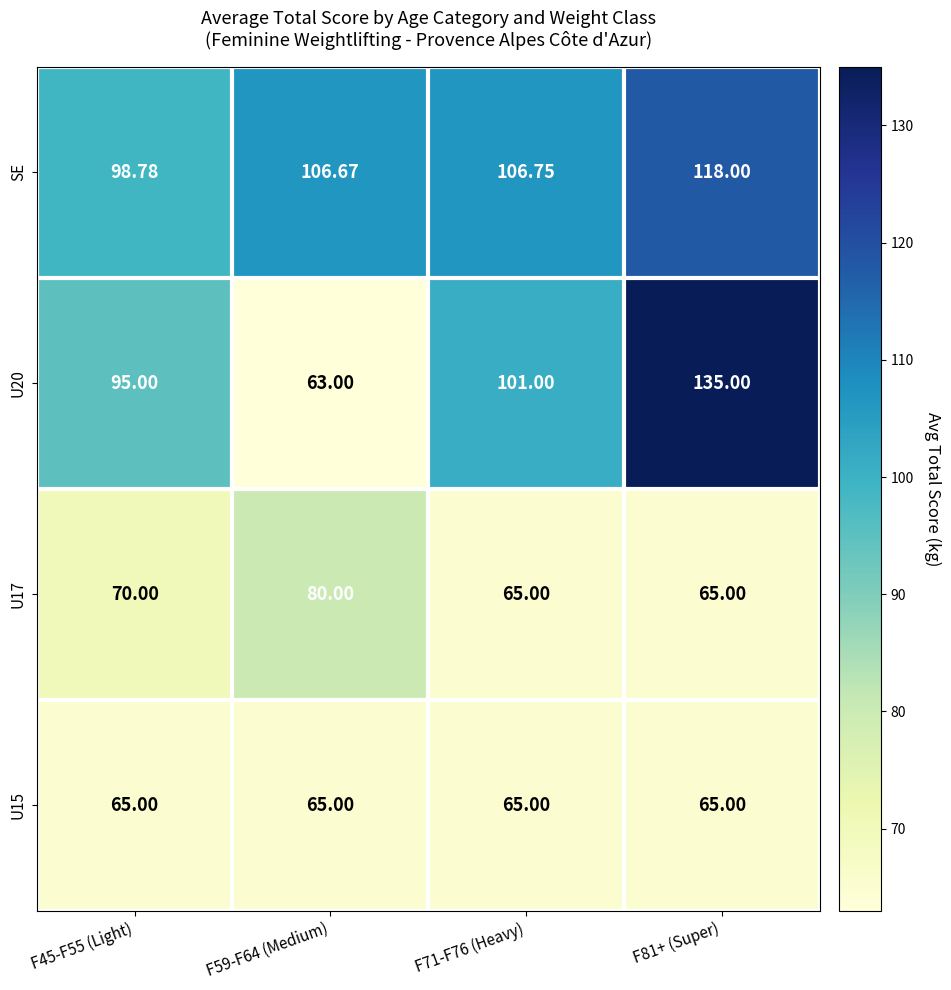

Which series has the largest total across all categories?

SE